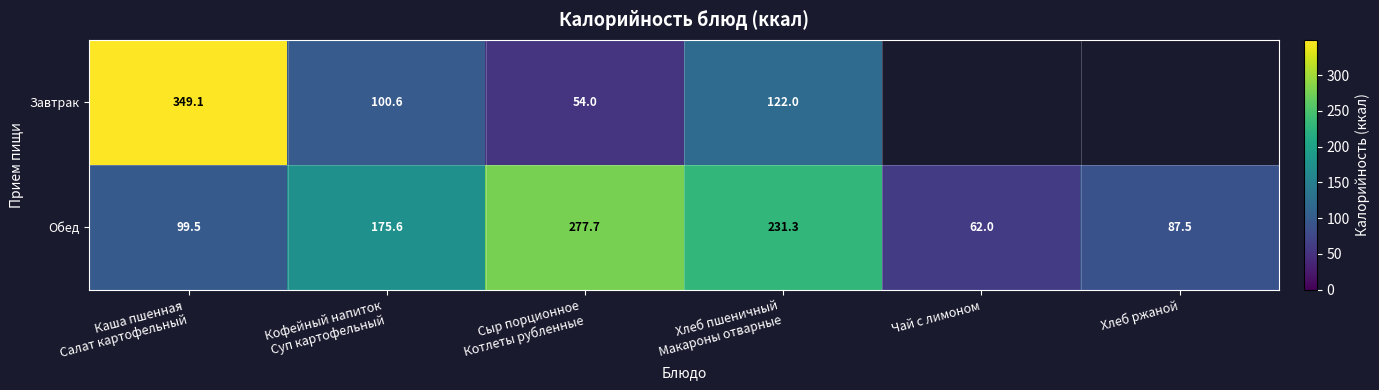

How many data points in Обед are less than 175?

3